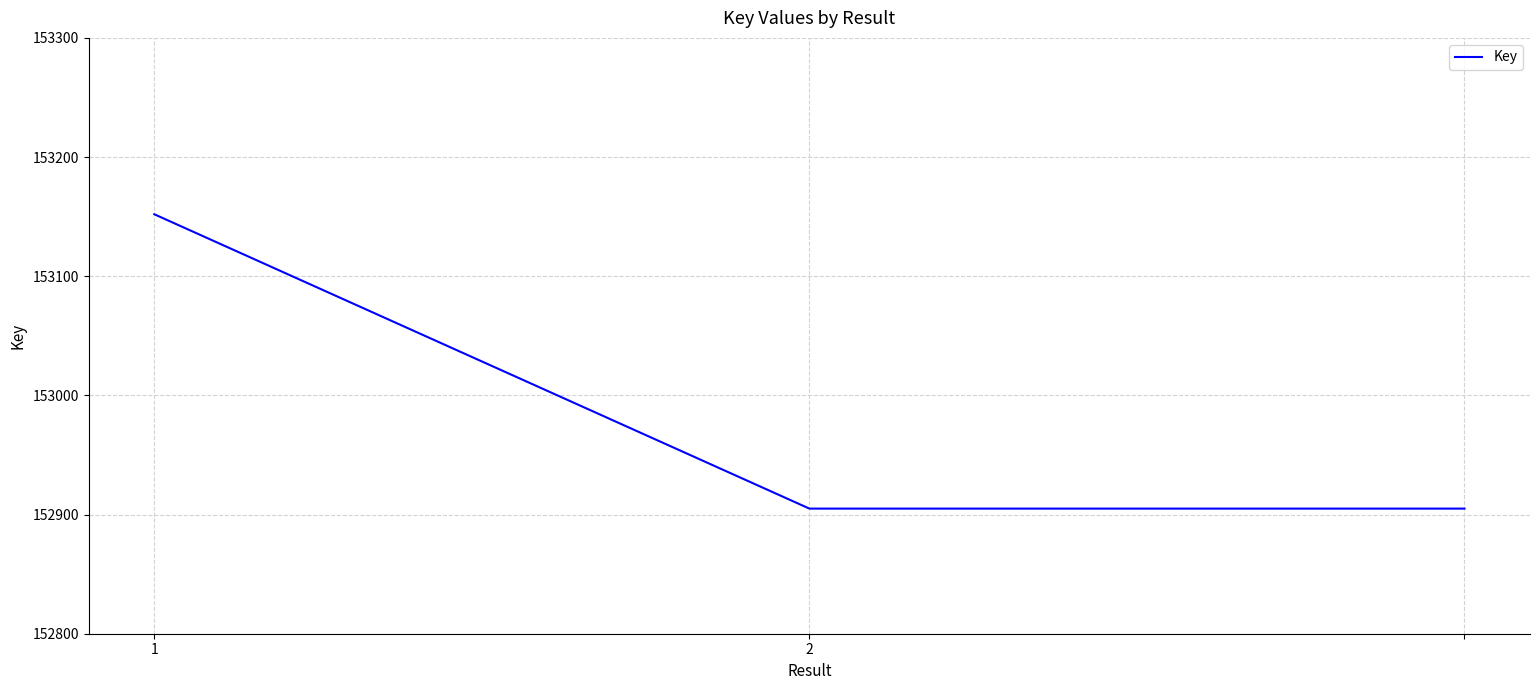

What is the difference between the maximum and minimum values?

247